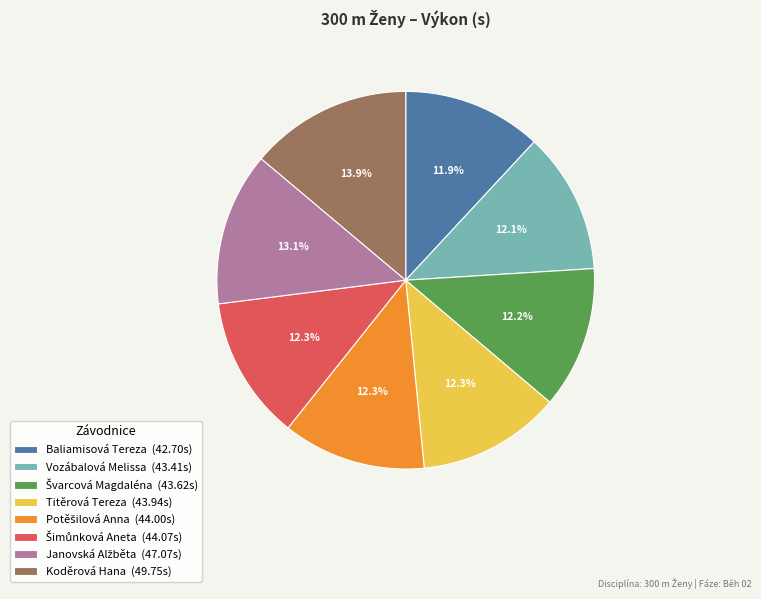

What percentage is the Koděrová Hana slice, to the nearest percent?

14%